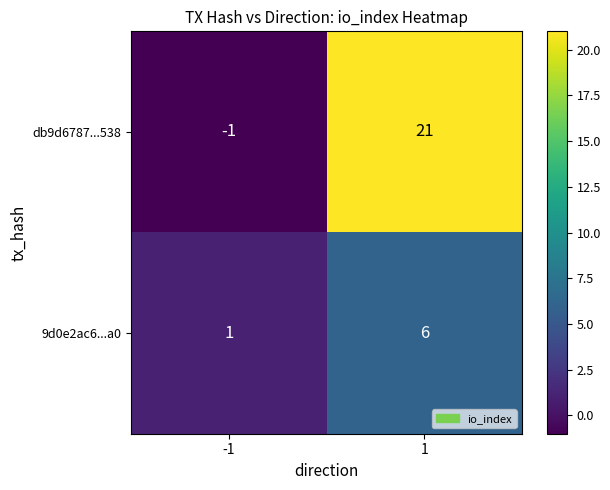

What is the greatest value displayed?

21